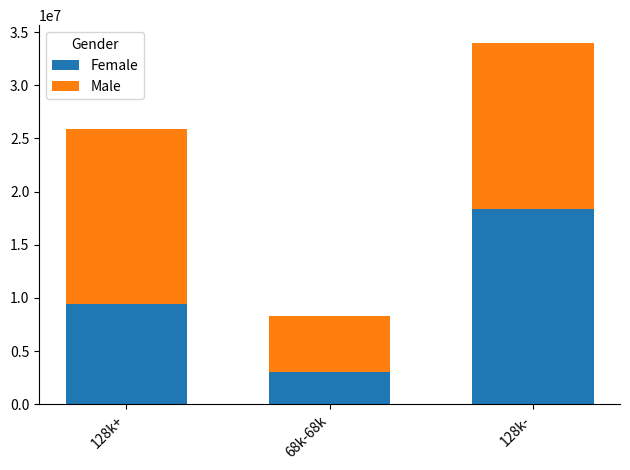

What are all the series names shown in the legend?

Female, Male